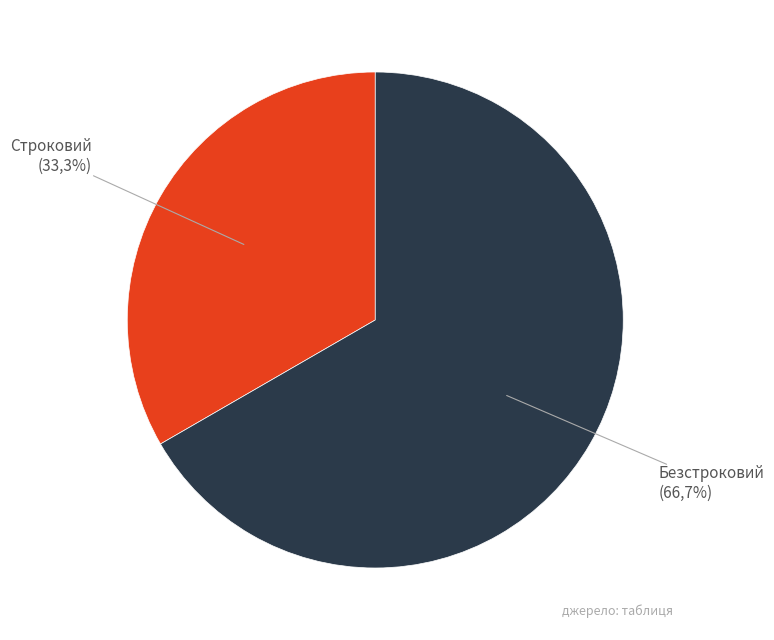

Is it true that Строковий is 33% of the pie?

True